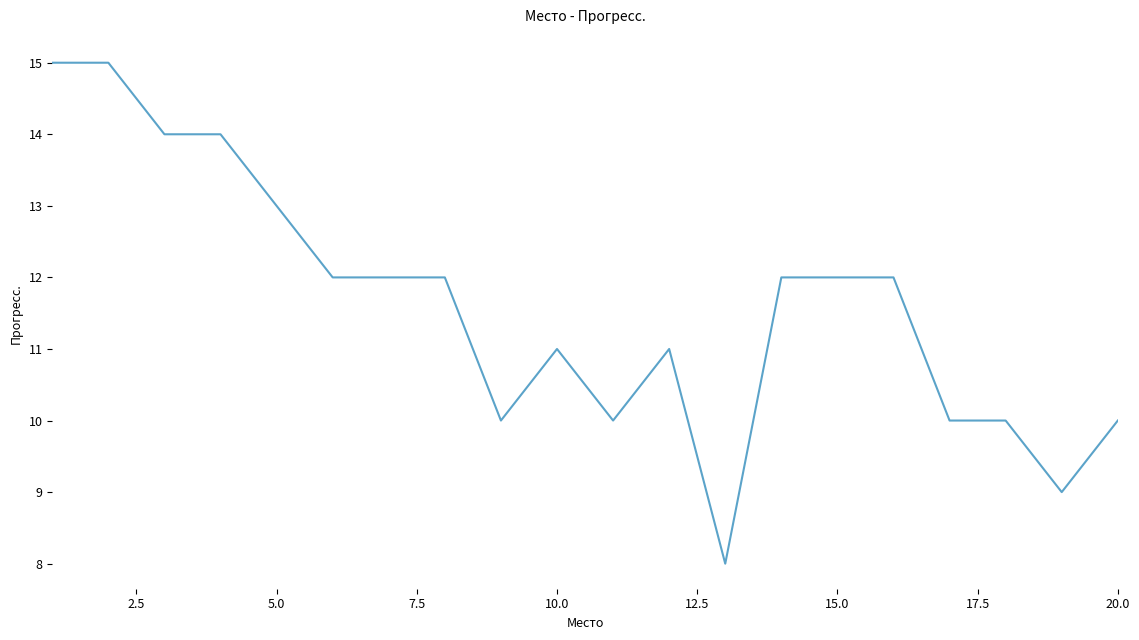

What is the smallest value displayed?

8